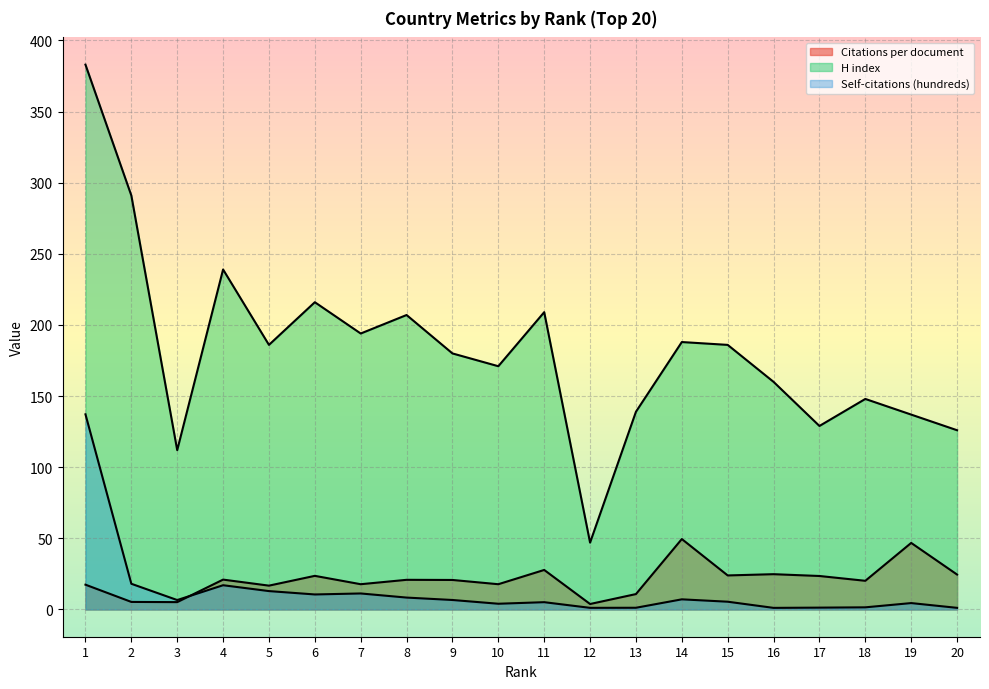

True or false: H index and Self-citations (hundreds) cross at least once.

False